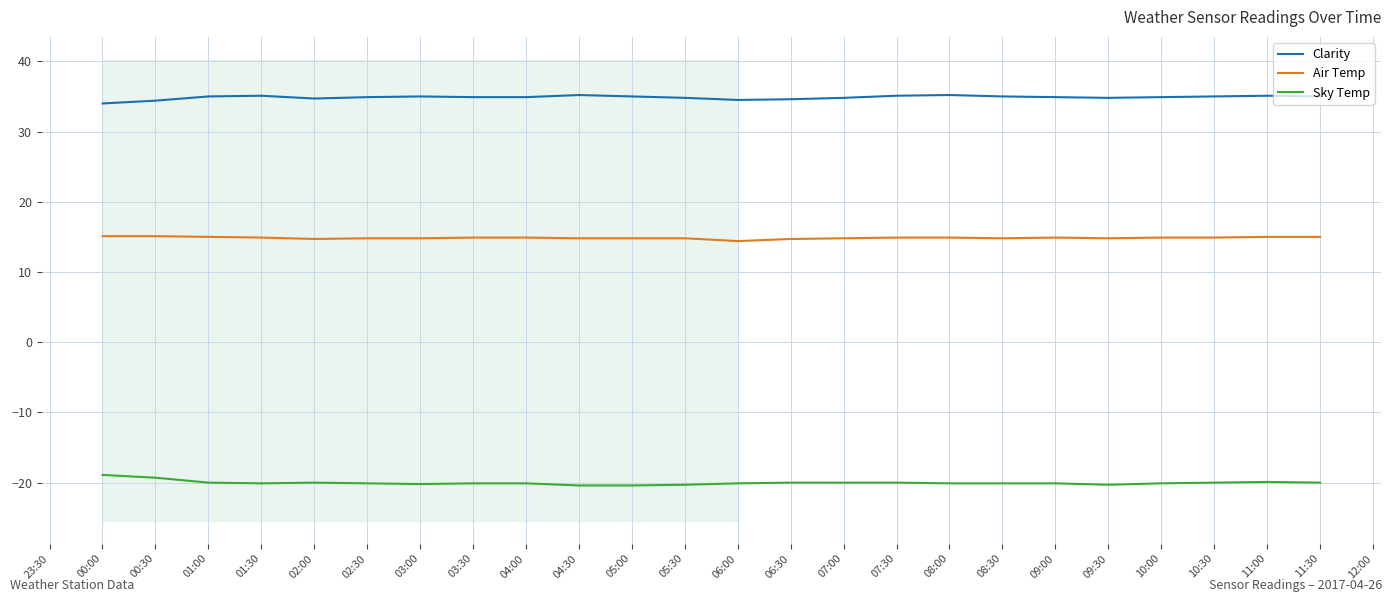

List the series in order of their peak value, highest first.

Clarity, Air Temp, Sky Temp